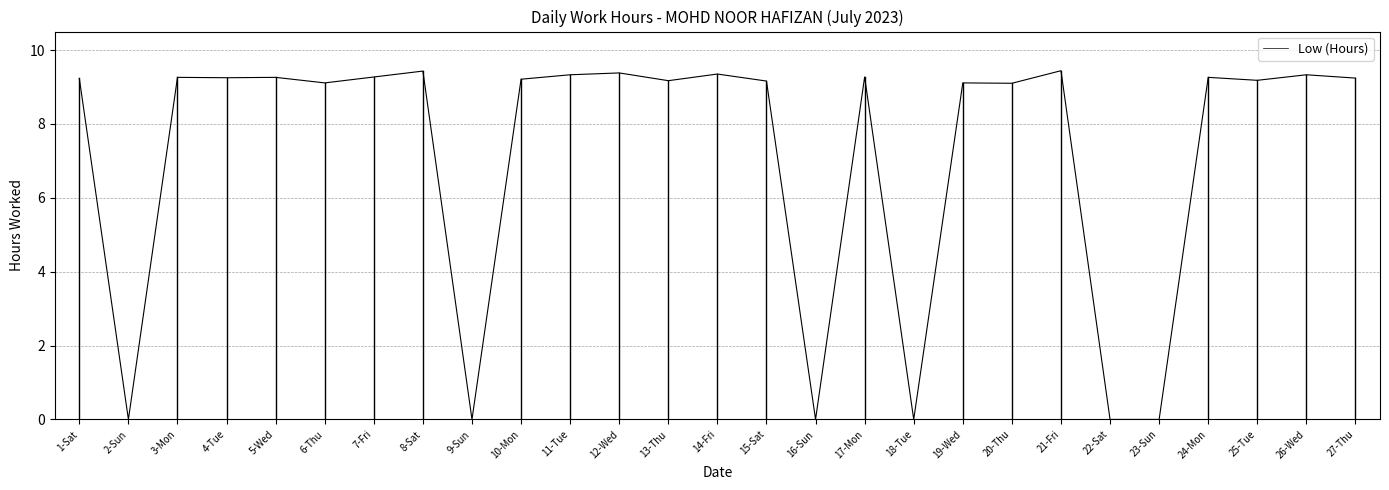

At which label is the value closest to 4?

2-Sun